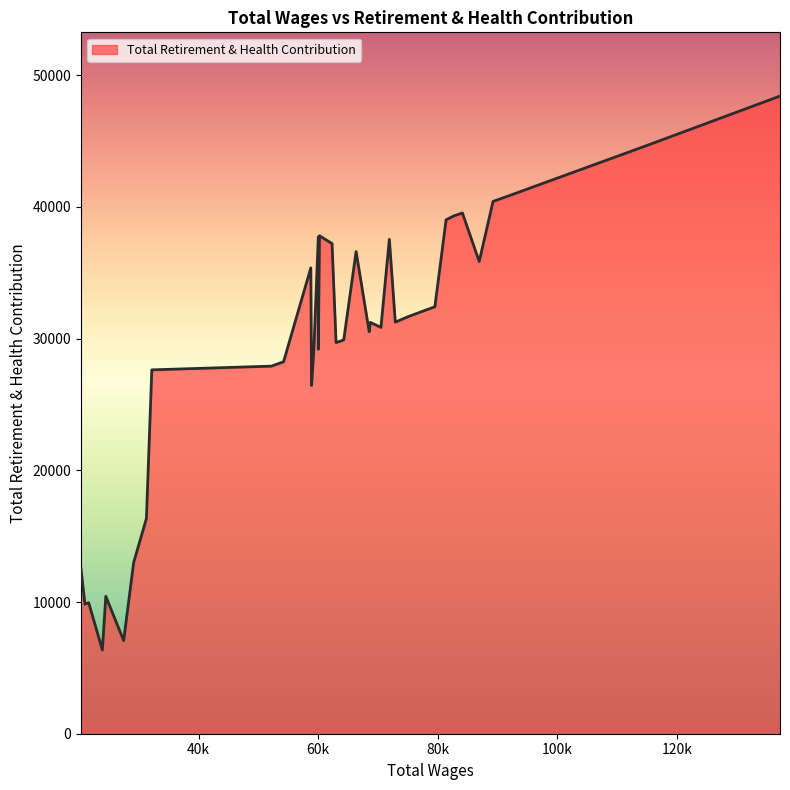

What is the difference between the maximum and minimum values?

42060